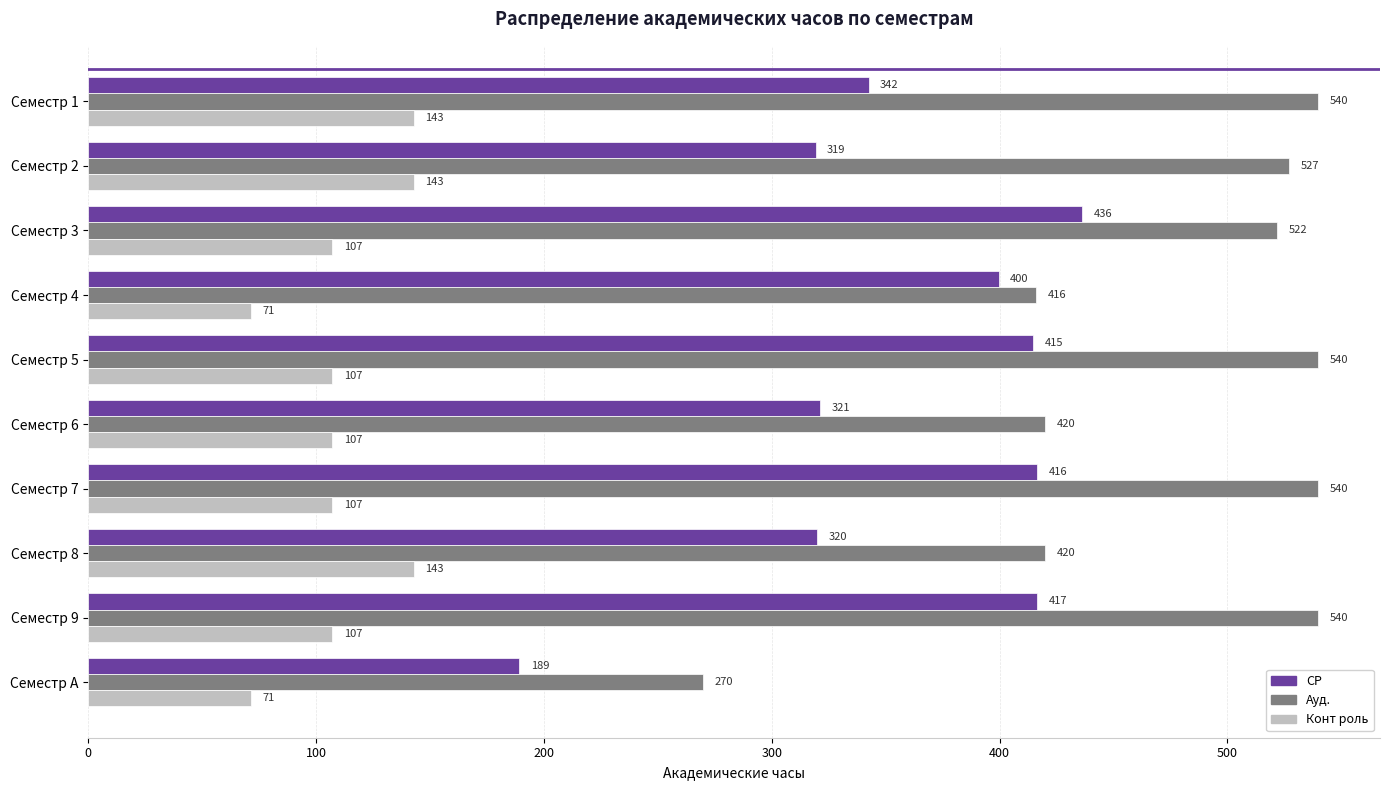

How many distinct data groups are displayed?

3